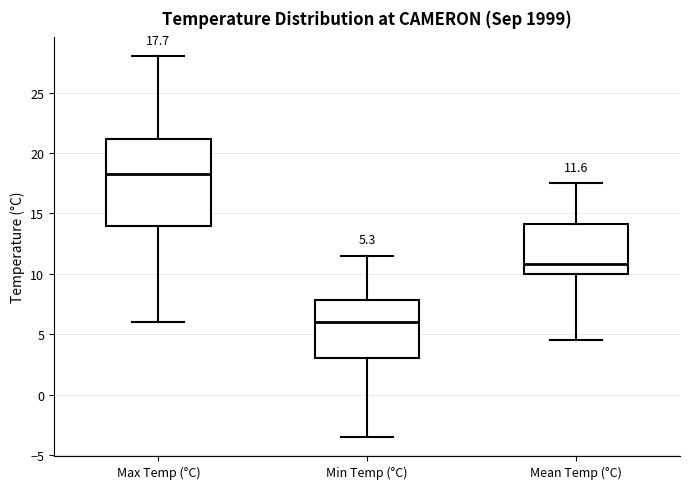

Which box is the tallest, from its lower edge to its upper edge?

Max Temp (°C)